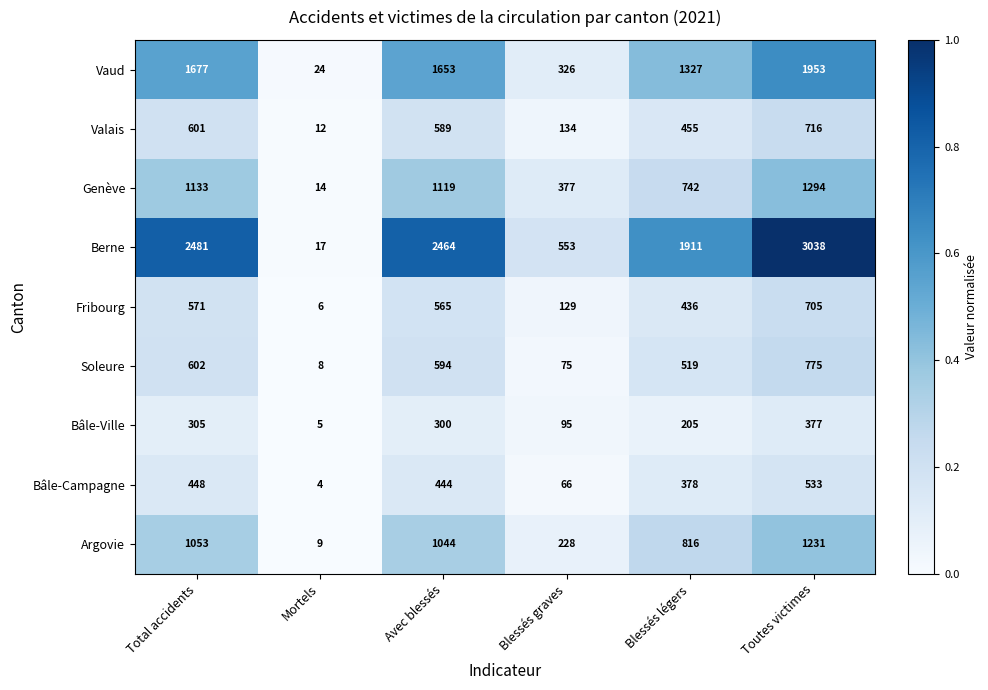

Rank the categories by Bâle-Ville value from highest to lowest.

Toutes victimes, Total accidents, Avec blessés, Blessés légers, Blessés graves, Mortels